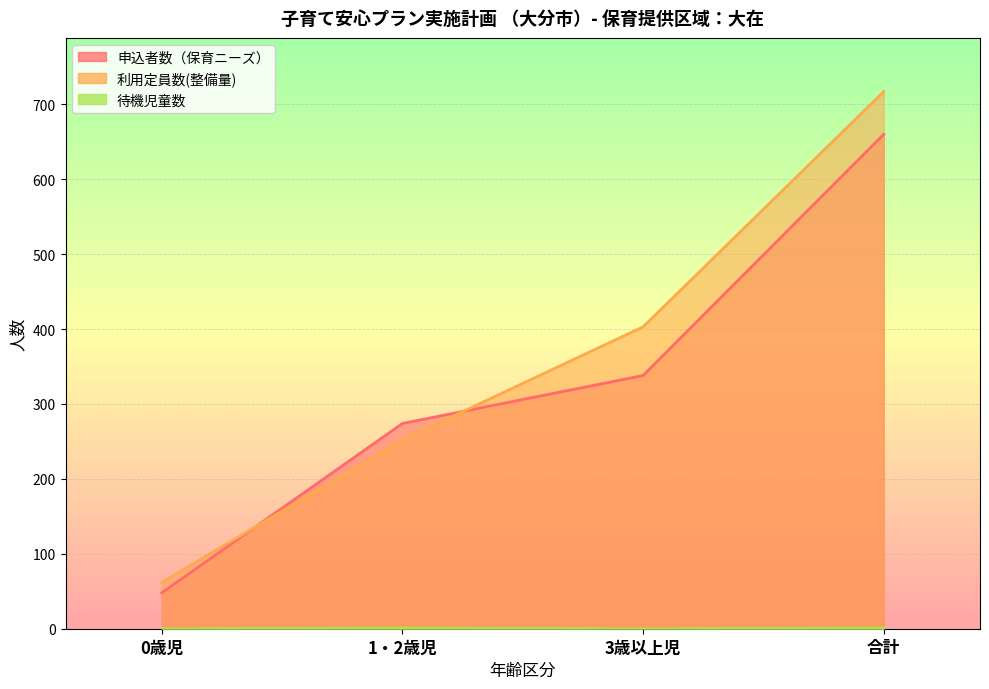

Reading right to left, list all the values displayed in this chart.

申込者数（保育ニーズ）: 660	338	274	48
利用定員数(整備量): 717	403	252	62
待機児童数: 1	0	1	0